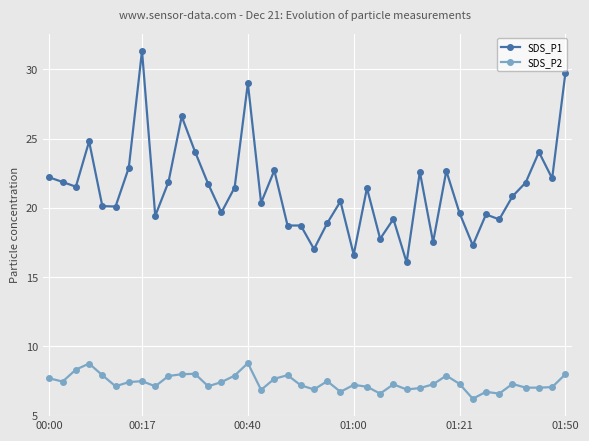

What is the maximum value shown in the chart?

31.3